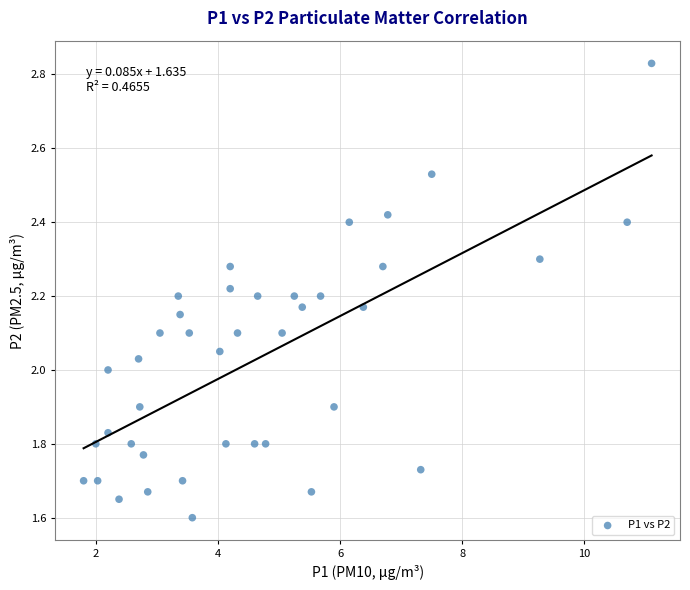

What is the range of X values (max minus min)?

9.3